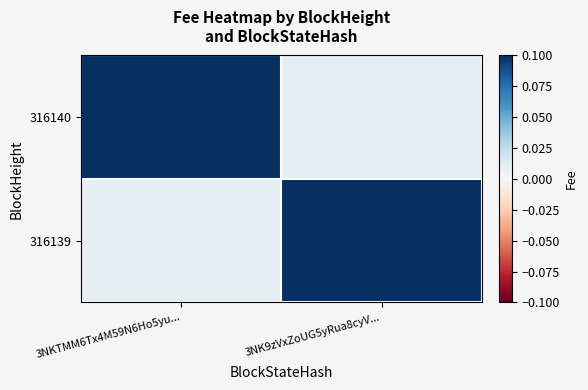

Reading left to right, list all the values displayed in this chart.

316140: 3NKTMM6Tx4M59N6Ho5yu...=0.1	3NK9zVxZoUG5yRua8cyV...=0.0
316139: 3NKTMM6Tx4M59N6Ho5yu...=0.0	3NK9zVxZoUG5yRua8cyV...=0.1